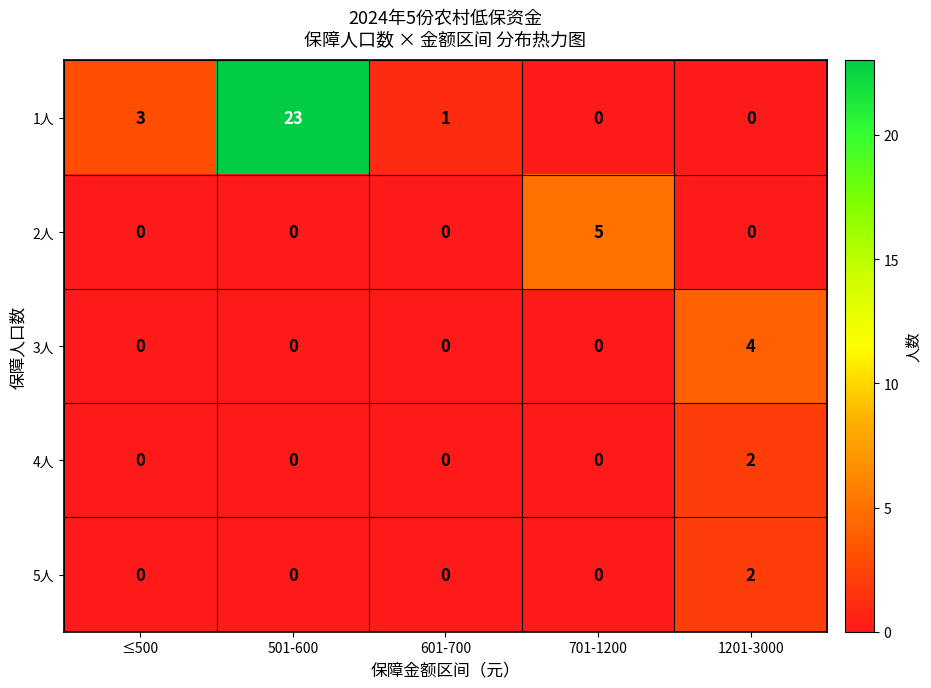

Reading right to left, what are all the values shown in this chart?

1人: 0	0	1	23	3
2人: 0	5	0	0	0
3人: 4	0	0	0	0
4人: 2	0	0	0	0
5人: 2	0	0	0	0